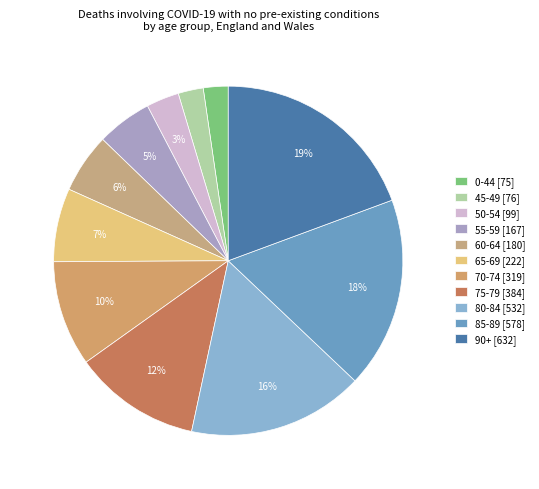

To the nearest percent, what is the average slice percentage?

9%